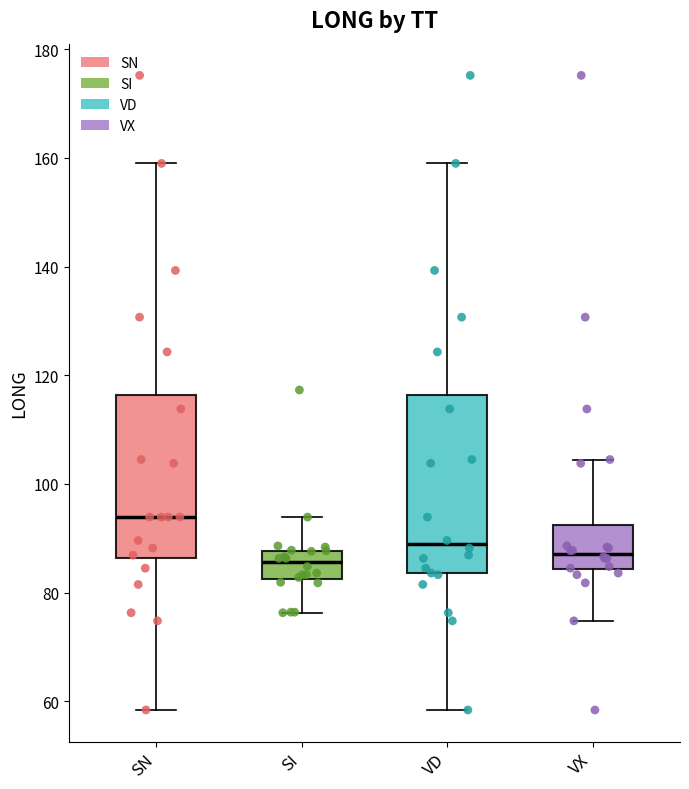

Which box's median line is the highest?

SN